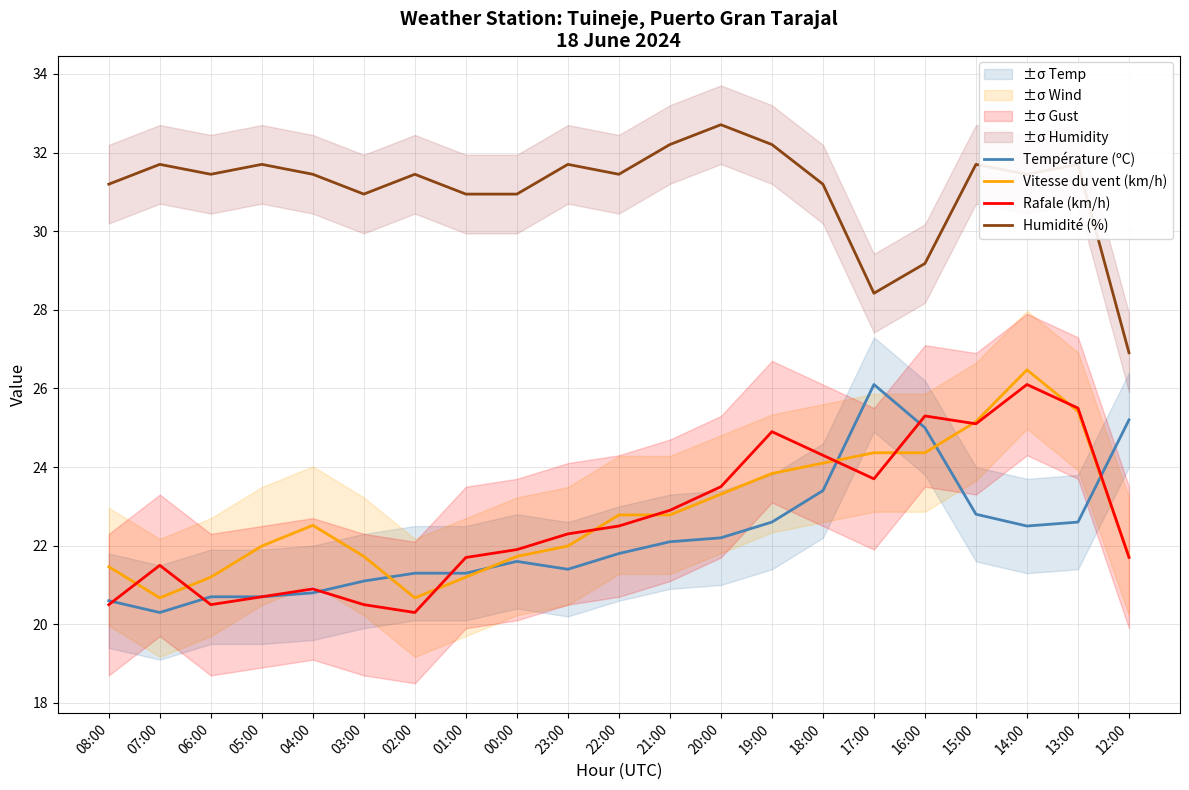

Which series has the largest total across all categories?

Humidité (%)